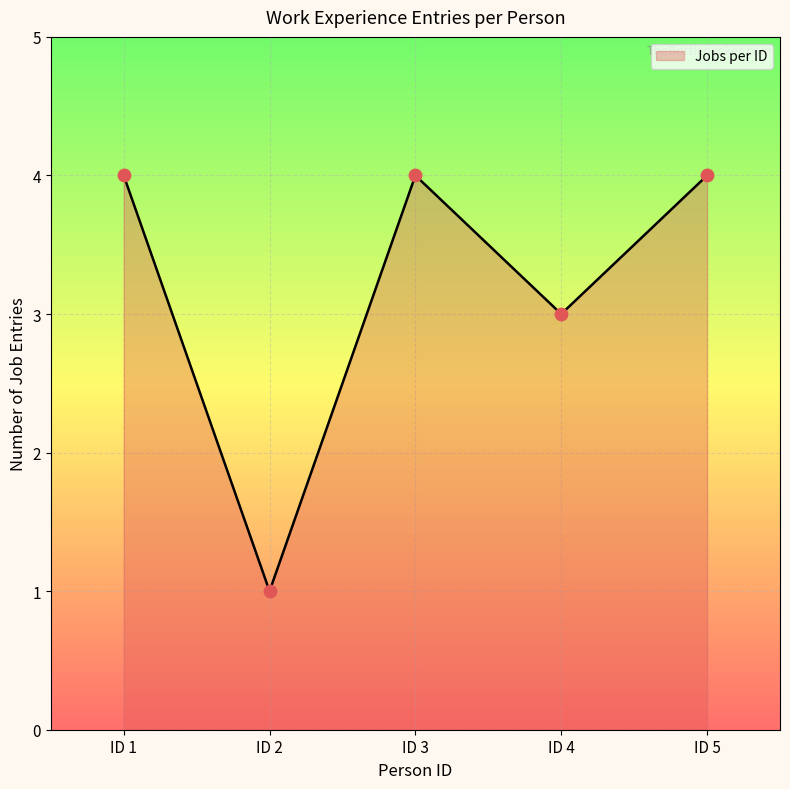

Which has a higher value, ID 1 or ID 3?

ID 1